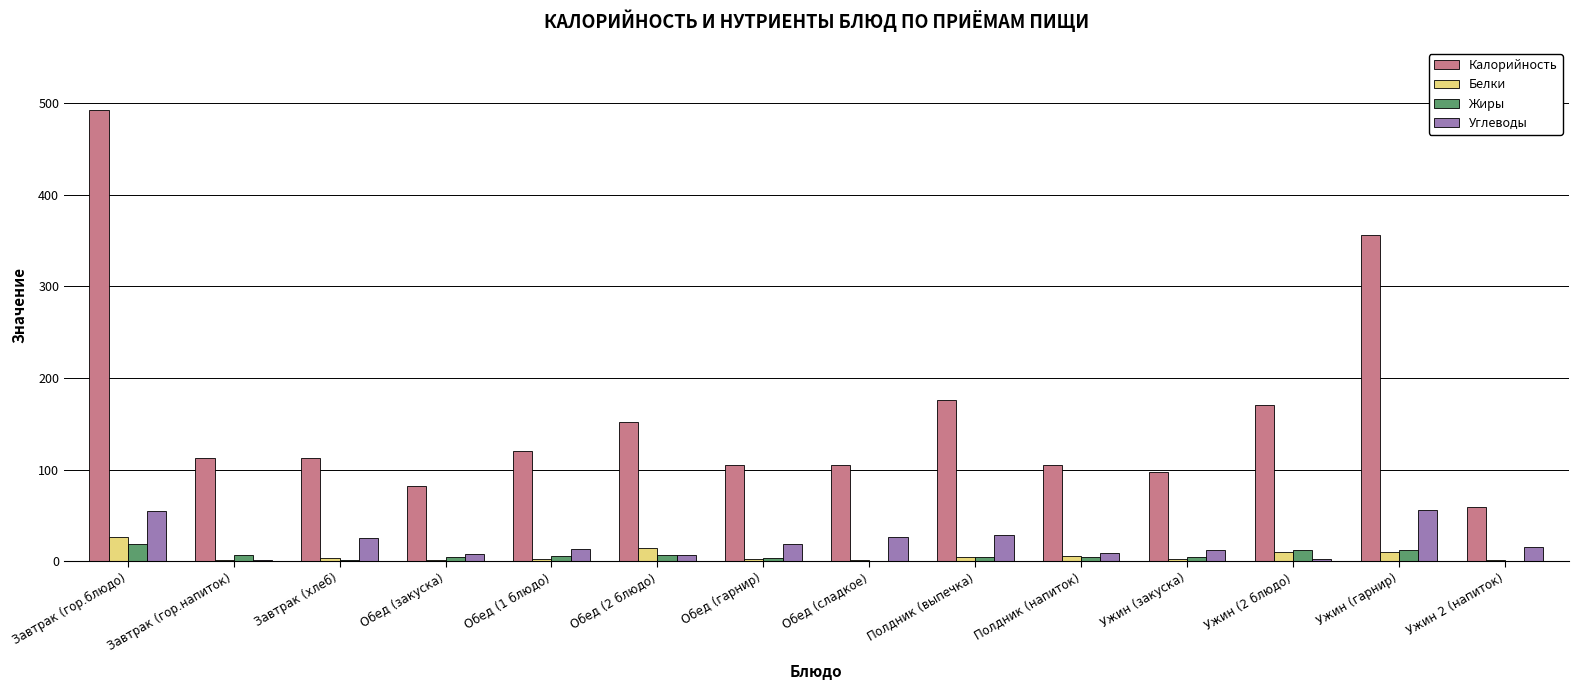

How many groups of bars are there?

14